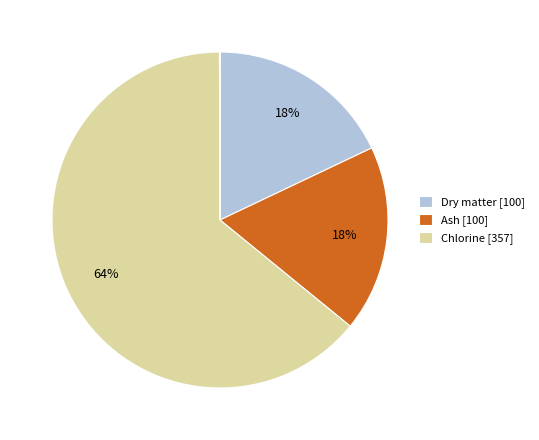

To the nearest percent, what is the difference between the largest and smallest slice percentages?

64%